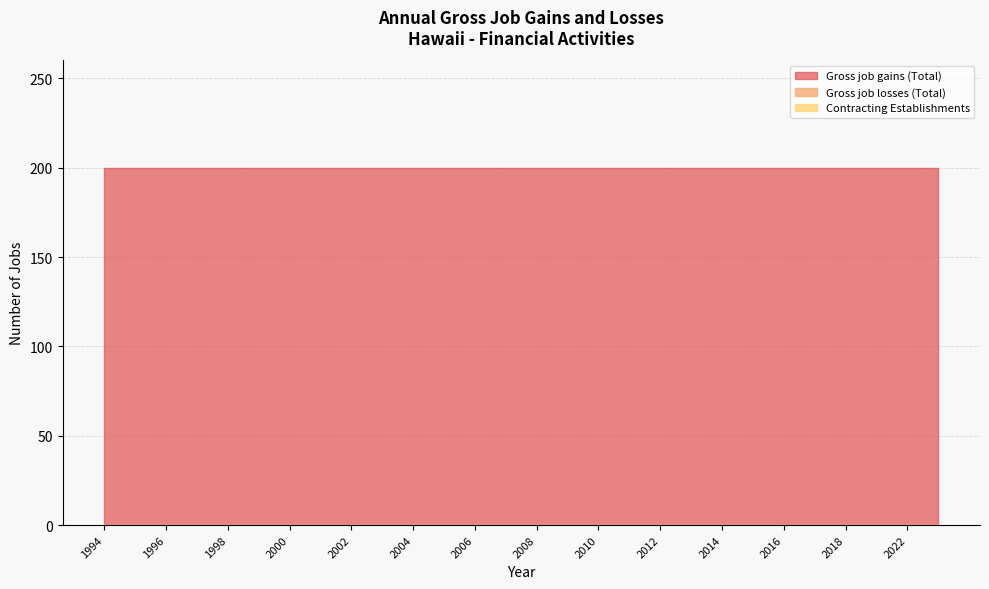

Is the value of Gross job gains (Total) at 2007 greater than the value of Contracting Establishments at 2003?

Yes